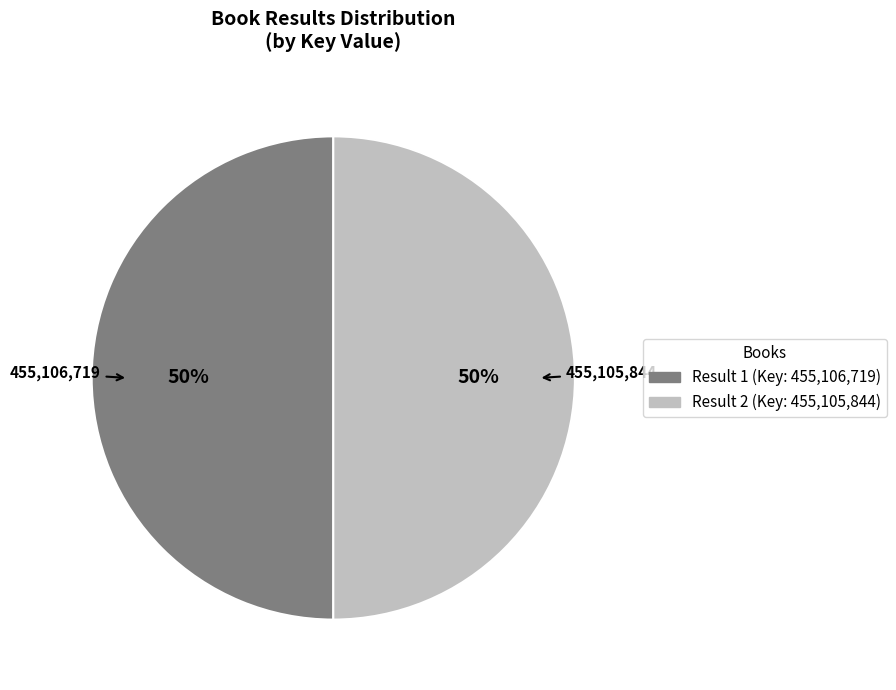

To the nearest percent, what is the average slice percentage?

50%